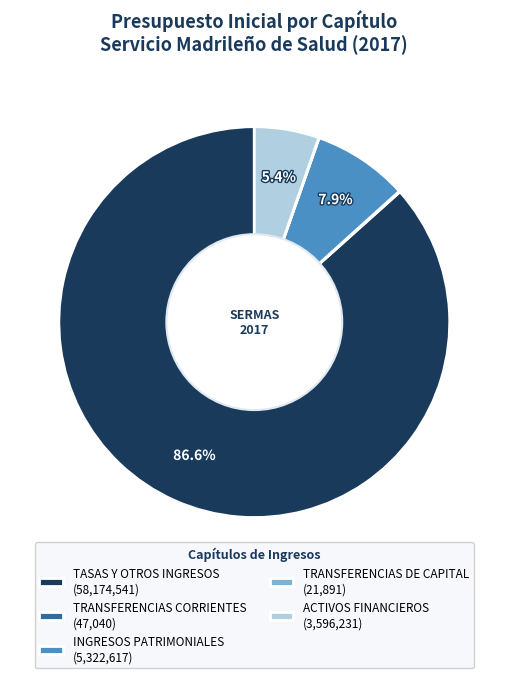

To the nearest percent, what is the difference between the TASAS Y OTROS INGRESOS and ACTIVOS FINANCIEROS slice percentages?

81%